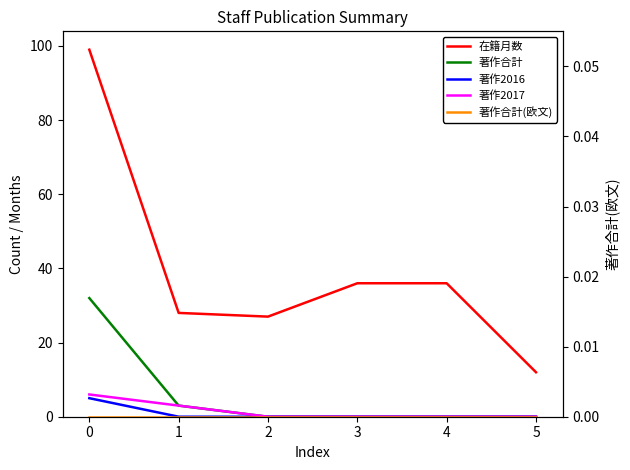

Which series has the widest spread of values?

在籍月数